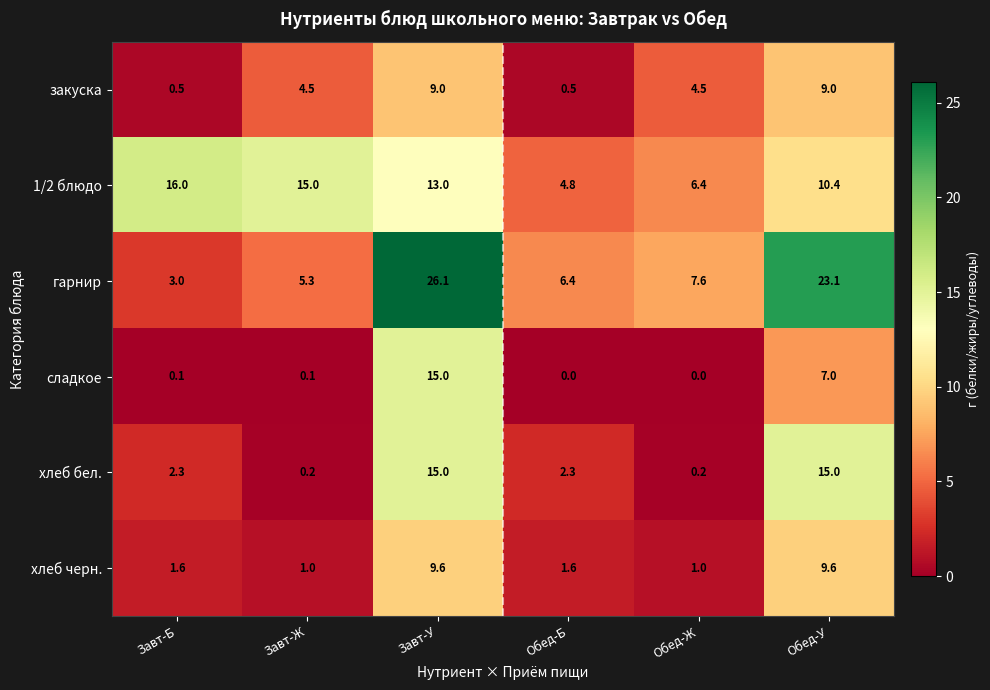

At which category is the sum across all series the highest?

Завт-У